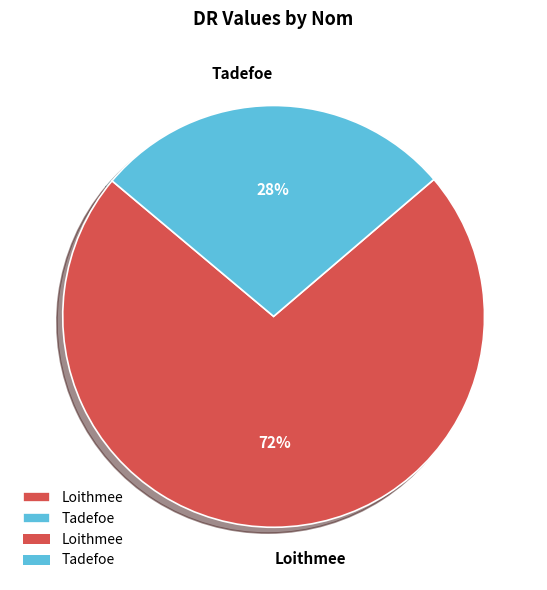

What is the ratio of the value at Tadefoe to the value at Loithmee?

0.4